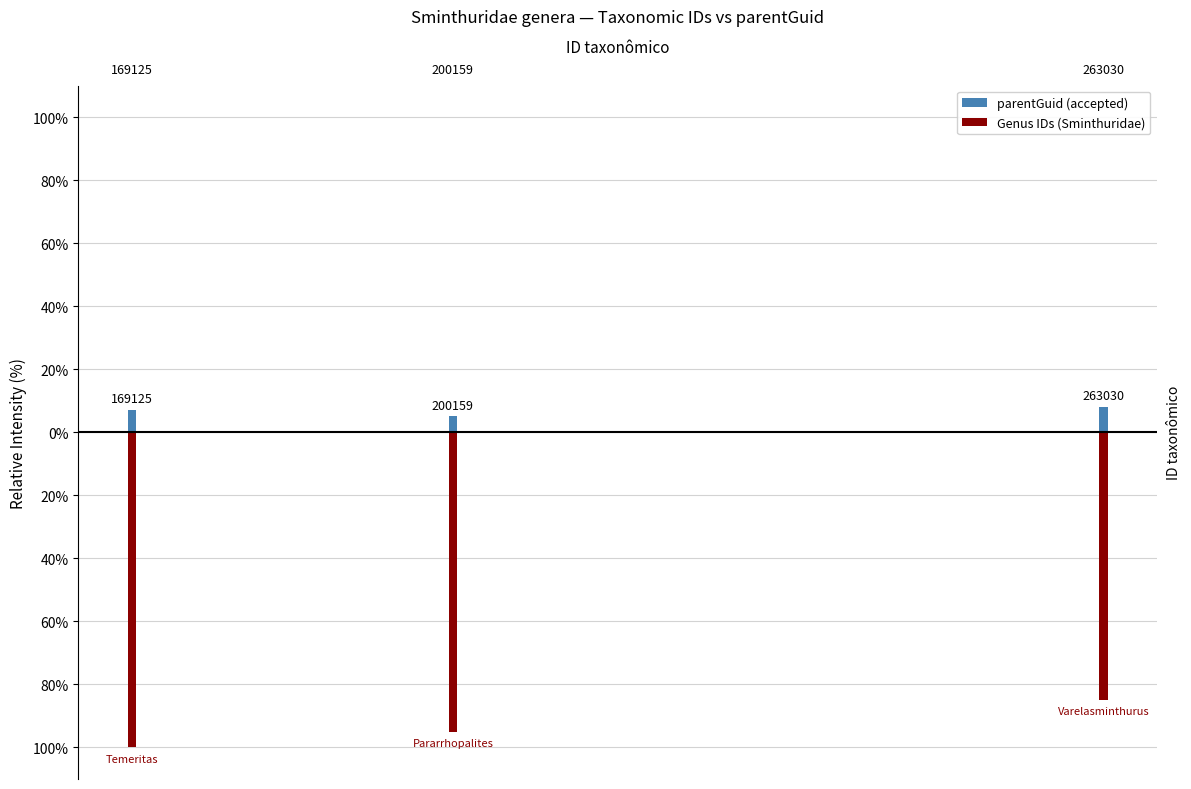

Where does the Genus IDs (Sminthuridae) series first go above -95?

263030